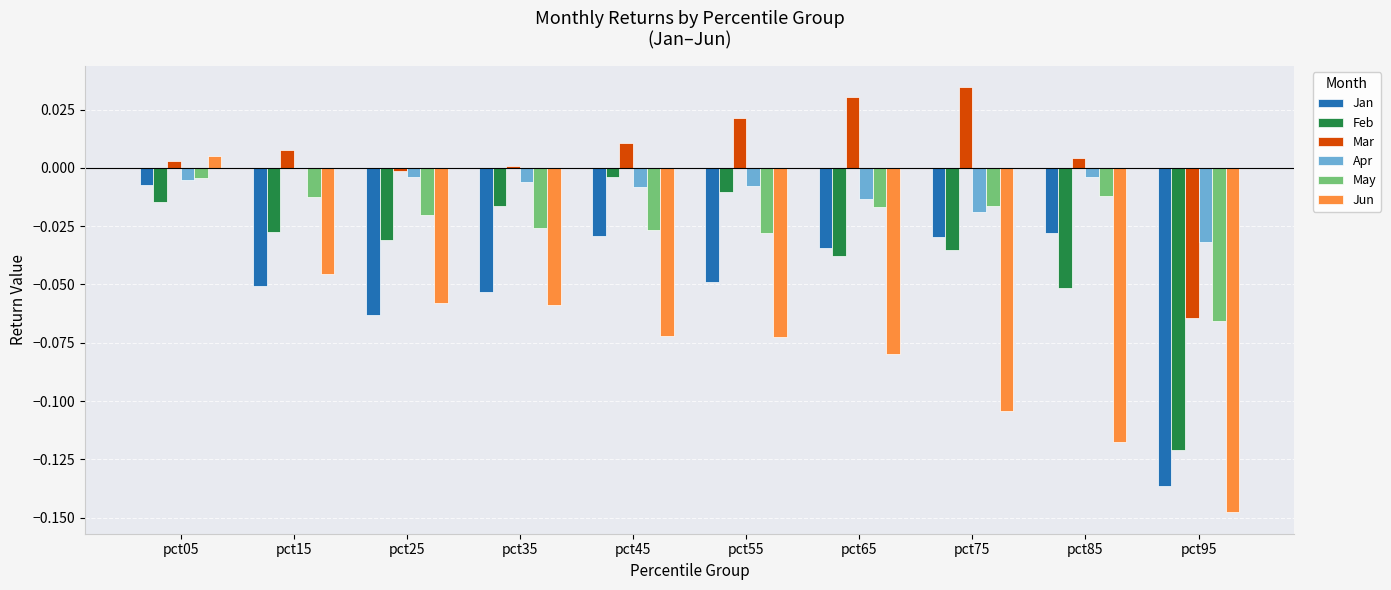

Does the chart contain stacked bars?

No